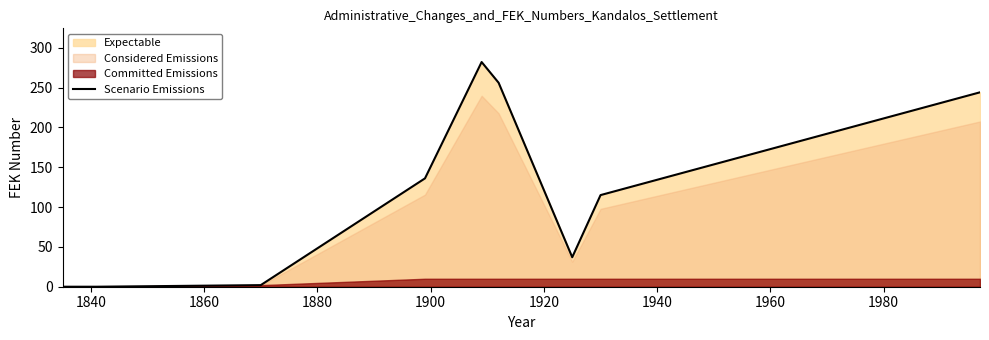

Does the chart have visible grid lines?

No